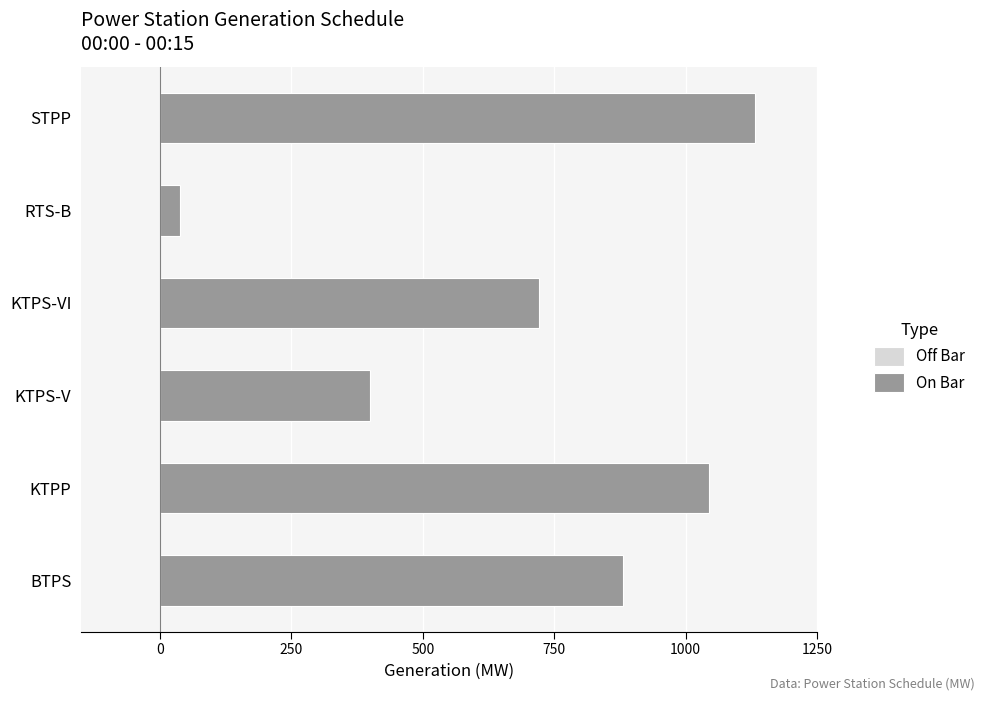

How many bars are there in total?

6